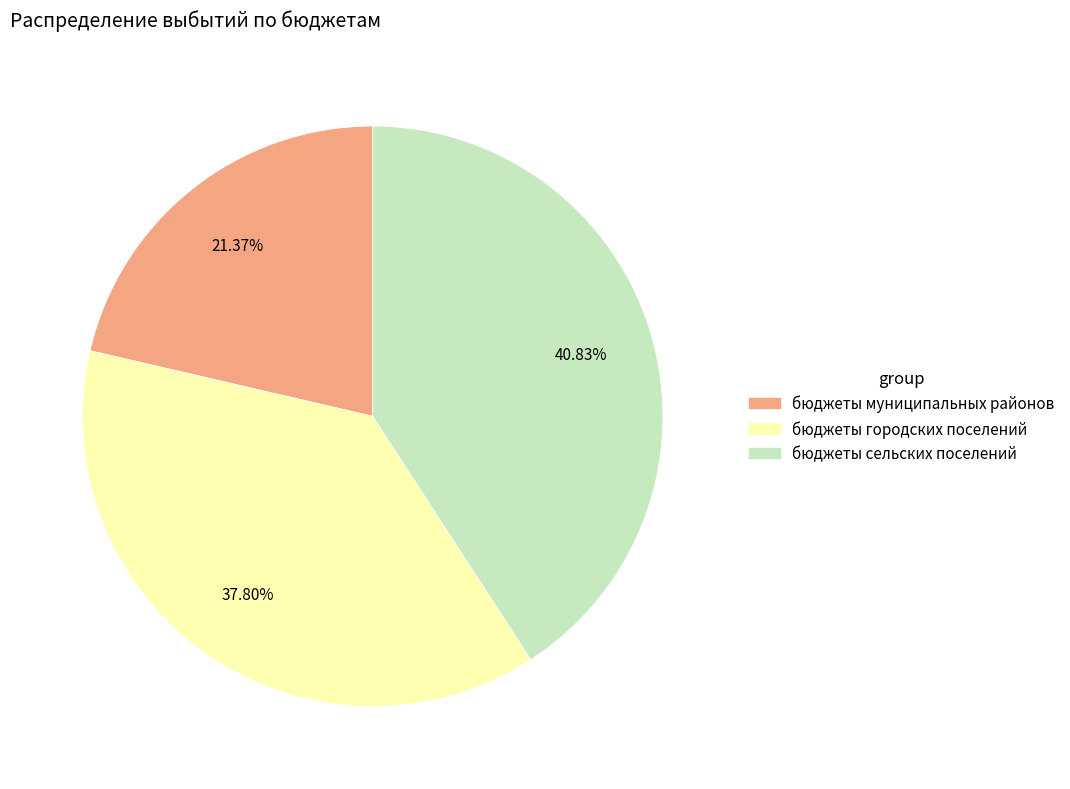

True or false: бюджеты муниципальных районов accounts for 7% of the total.

False